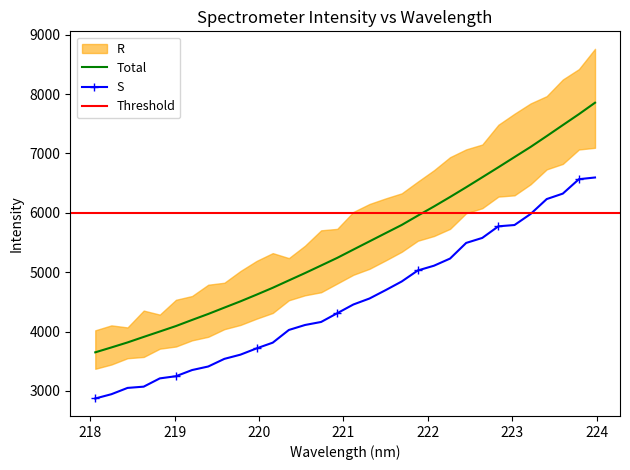

What is the maximum value for S?

6593.9